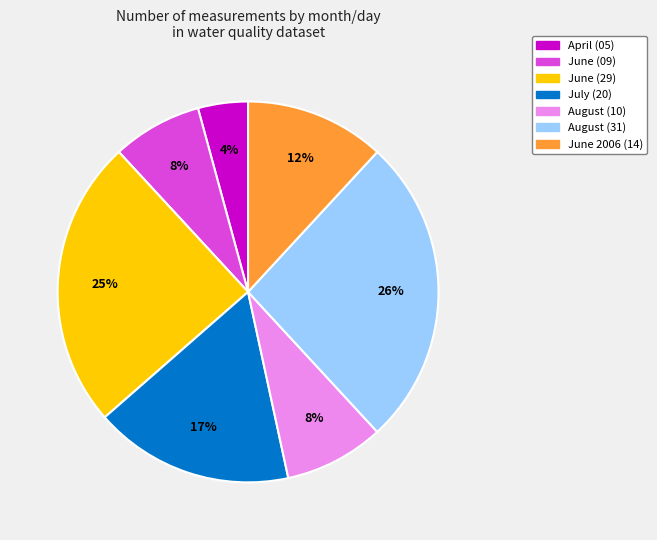

To the nearest percent, what percentage of the pie is June 2006 (14)?

12%